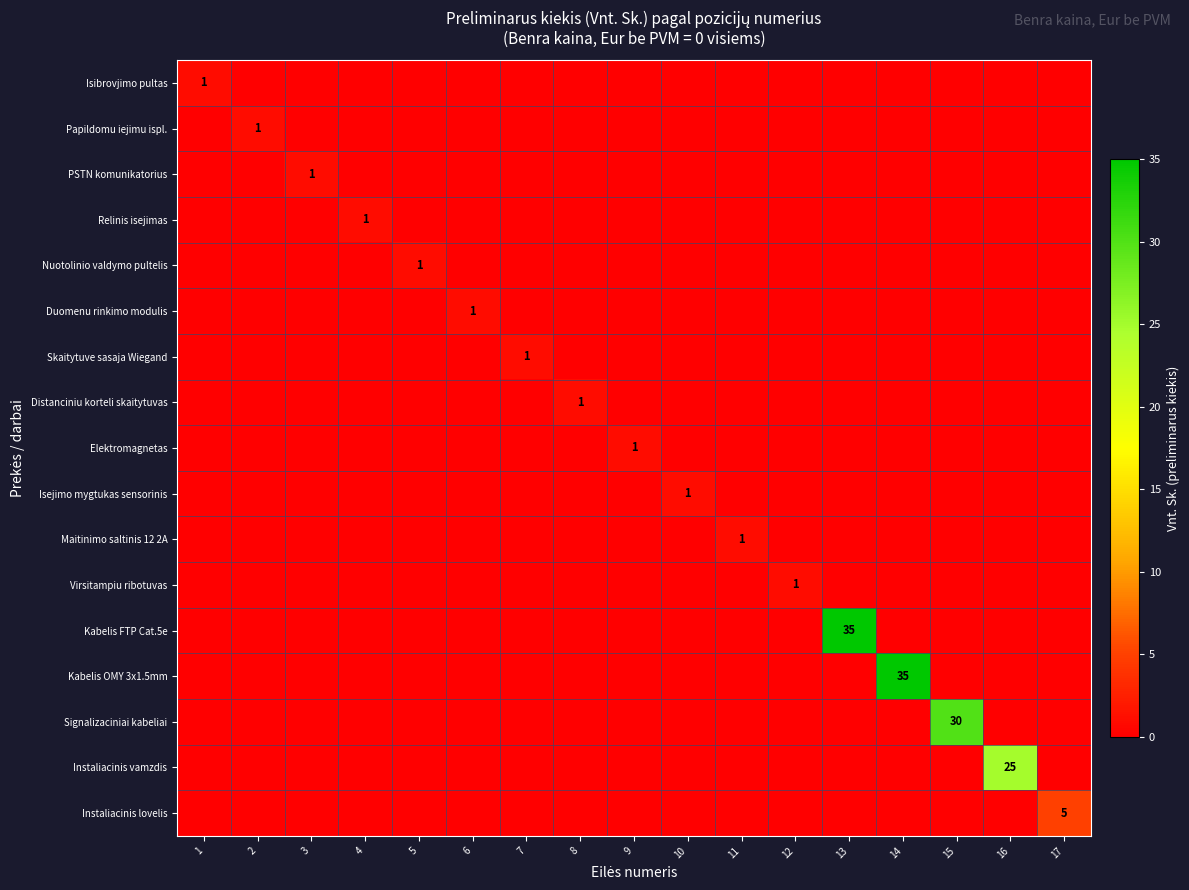

What is the total value across all series at 13?

35